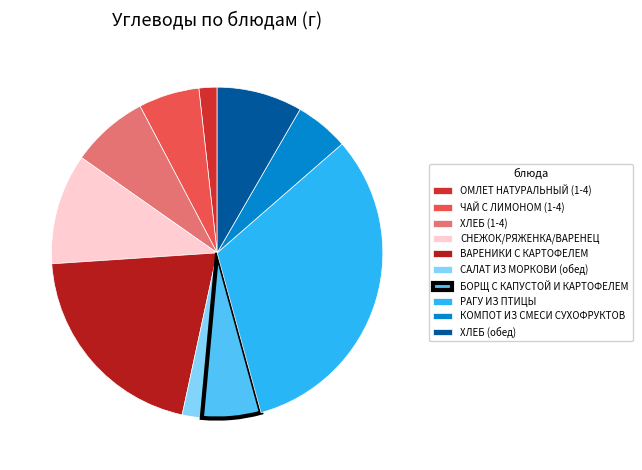

How many segments does this pie chart have?

10